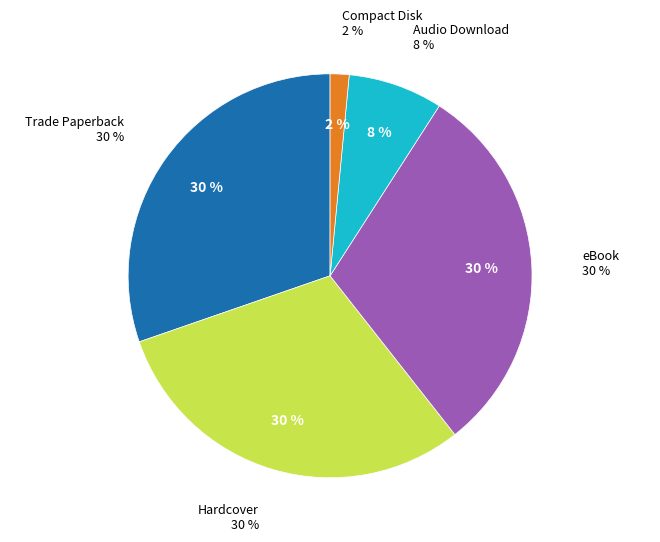

What percentage is the Audio Download slice, to the nearest percent?

8%